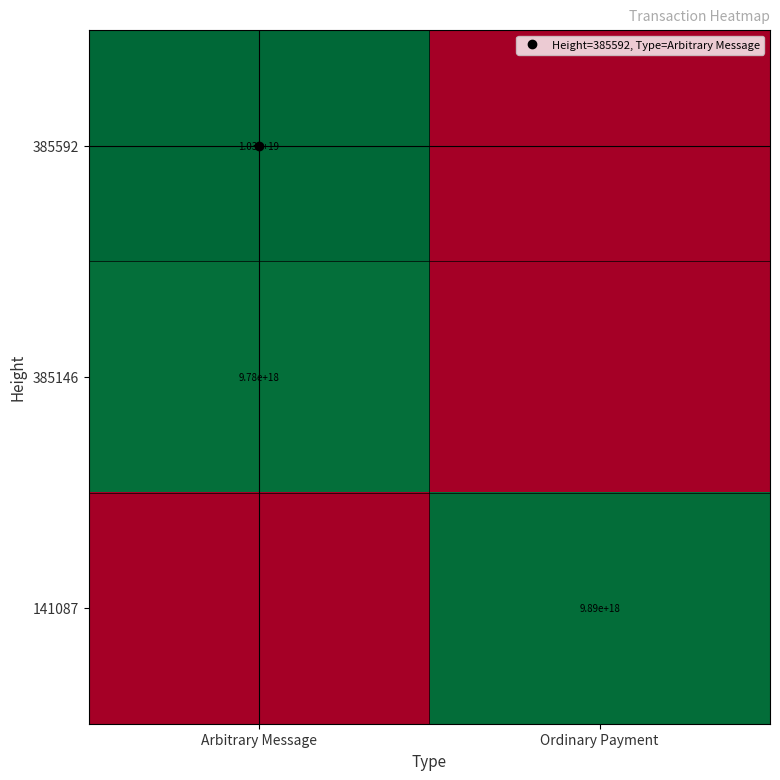

Is the value of 385146 at Ordinary Payment greater than the value of 385592 at Arbitrary Message?

No